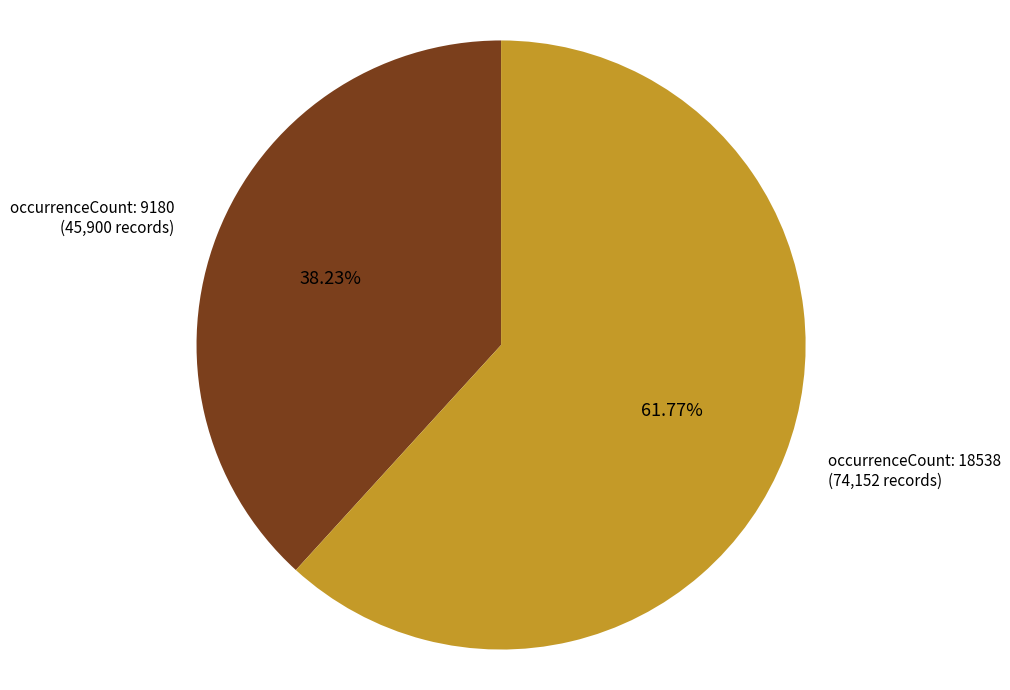

Does any single category account for the majority?

Yes